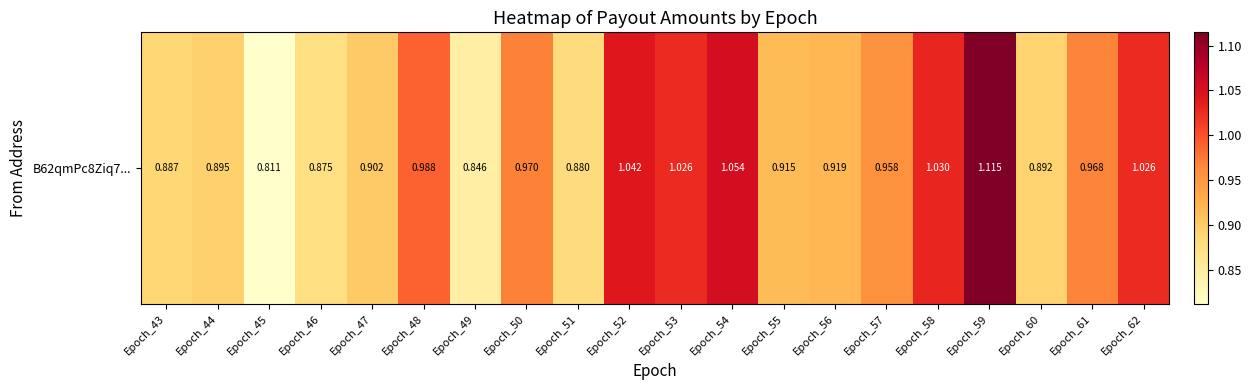

List the labels in order of value, smallest first.

Epoch_45, Epoch_49, Epoch_46, Epoch_51, Epoch_43, Epoch_60, Epoch_44, Epoch_47, Epoch_55, Epoch_56, Epoch_57, Epoch_61, Epoch_50, Epoch_48, Epoch_62, Epoch_53, Epoch_58, Epoch_52, Epoch_54, Epoch_59